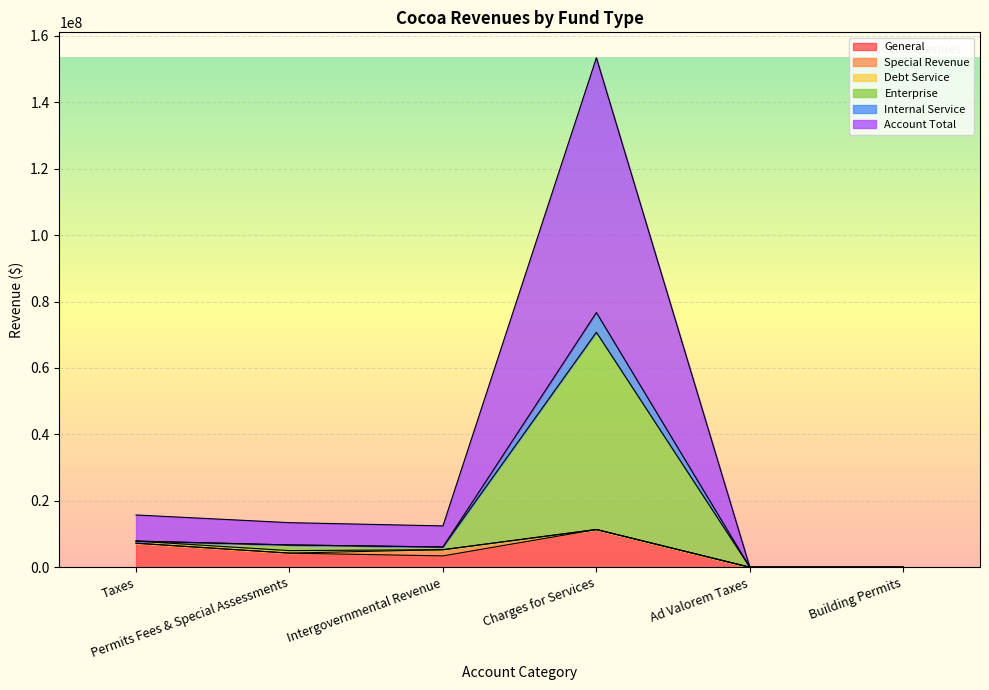

Is the value of Account Total at Charges for Services greater than the value of General at Charges for Services?

Yes